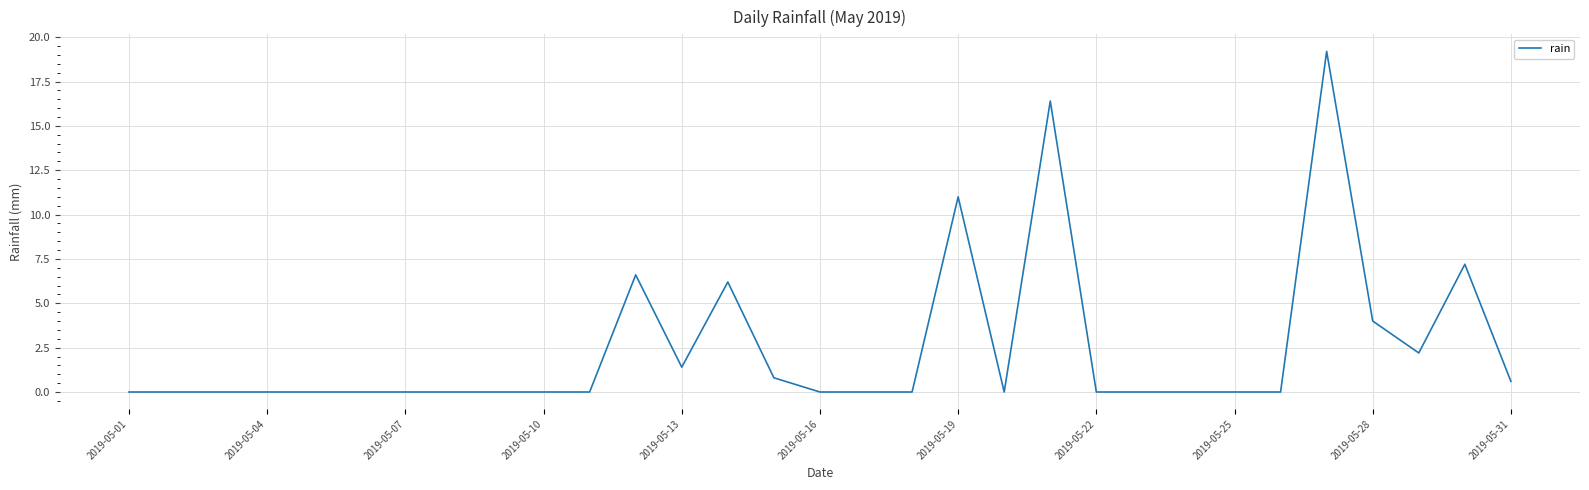

What is the maximum value shown in the chart?

19.2